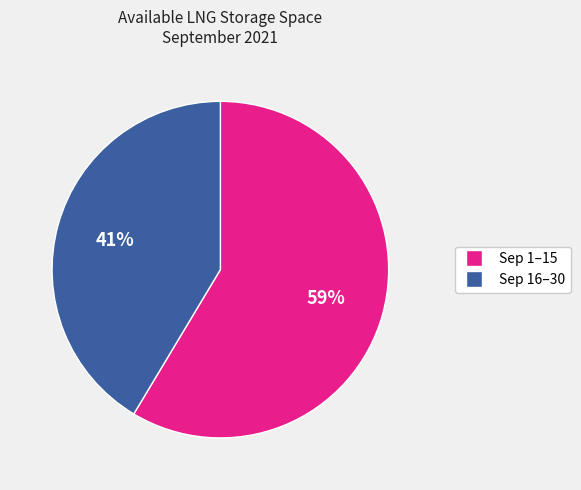

How many slices are in this pie chart?

2